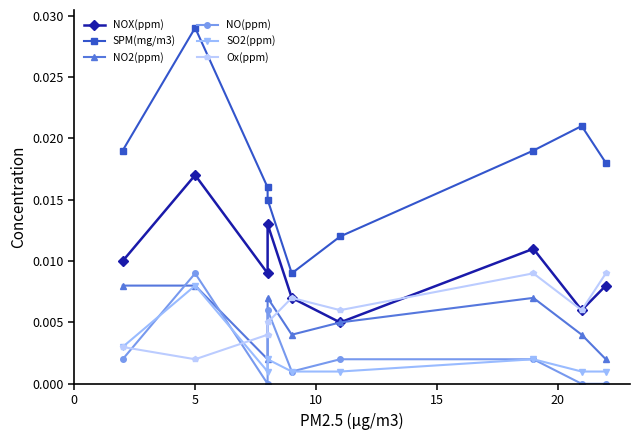

What are all the series names shown in the legend?

NOX(ppm), SPM(mg/m3), NO2(ppm), NO(ppm), SO2(ppm), Ox(ppm)